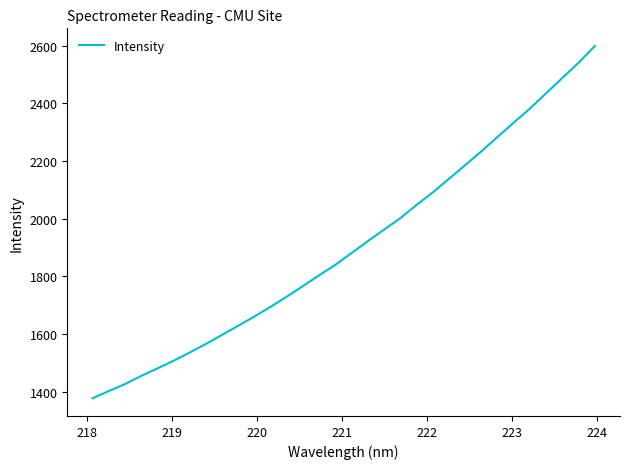

What is the greatest value displayed?

2599.7